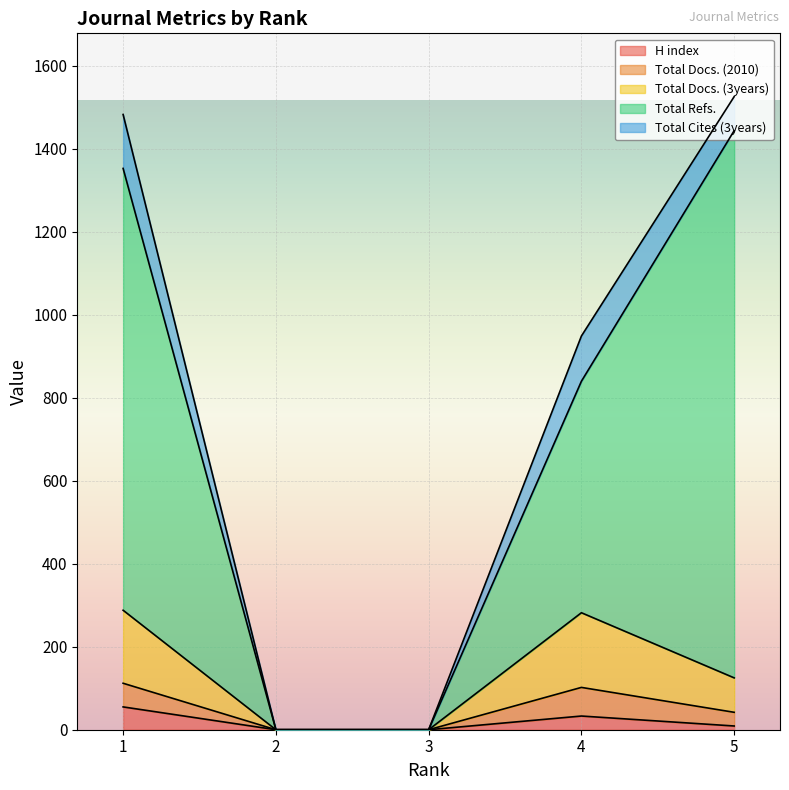

What is the maximum value for H index?

55